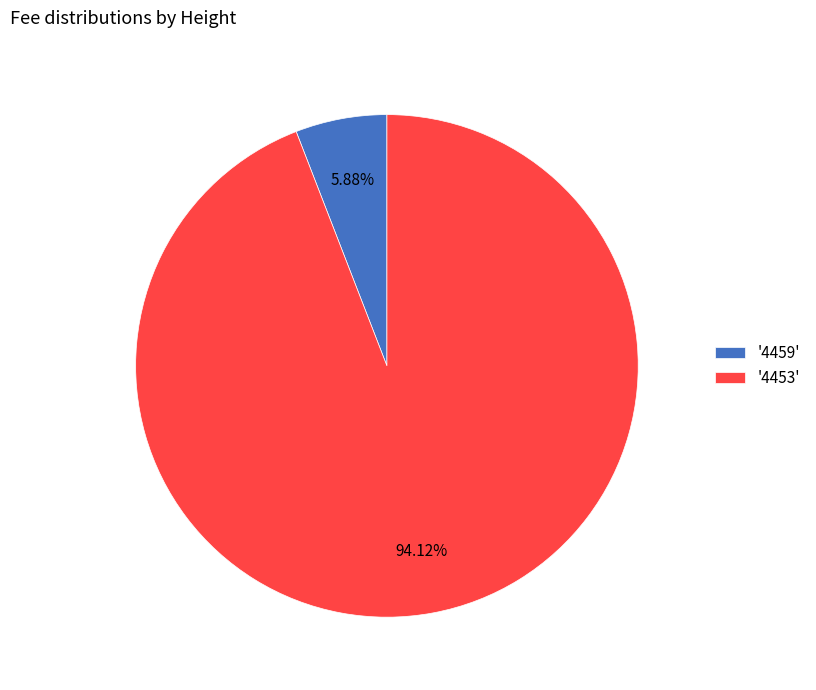

Between '4459' and '4453', which is larger?

'4453'